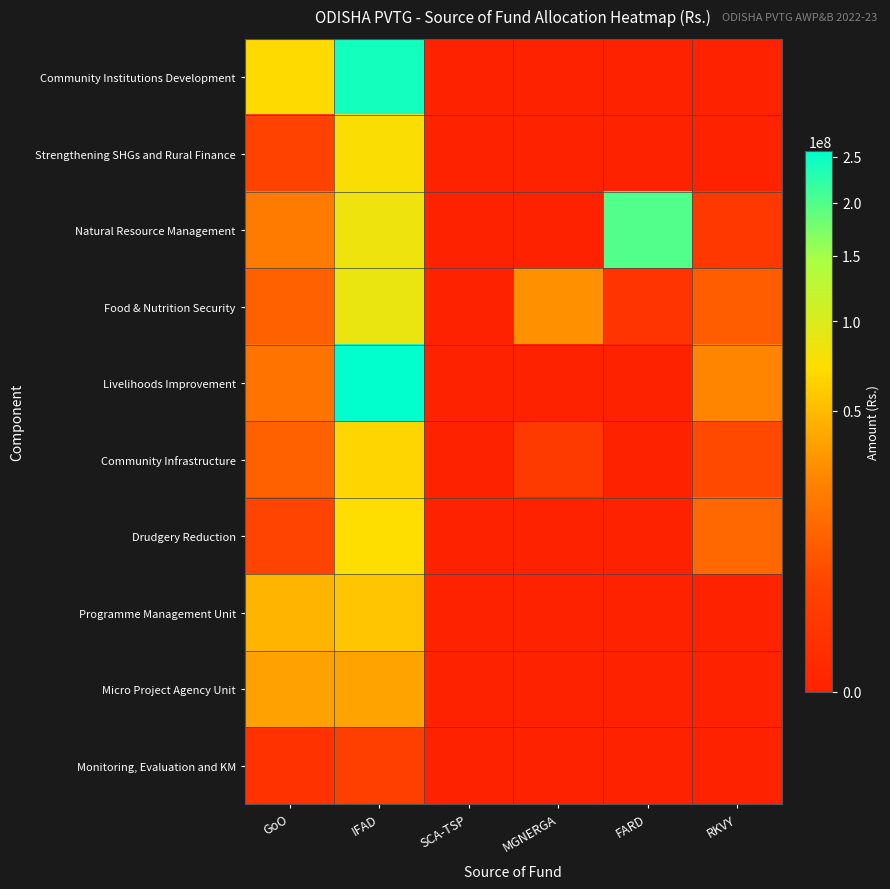

Rank the series at GoO from lowest to highest value.

Monitoring, Evaluation and KM, Strengthening SHGs and Rural Finance, Drudgery Reduction, Community Infrastructure, Food & Nutrition Security, Livelihoods Improvement, Natural Resource Management, Micro Project Agency Unit, Programme Management Unit, Community Institutions Development